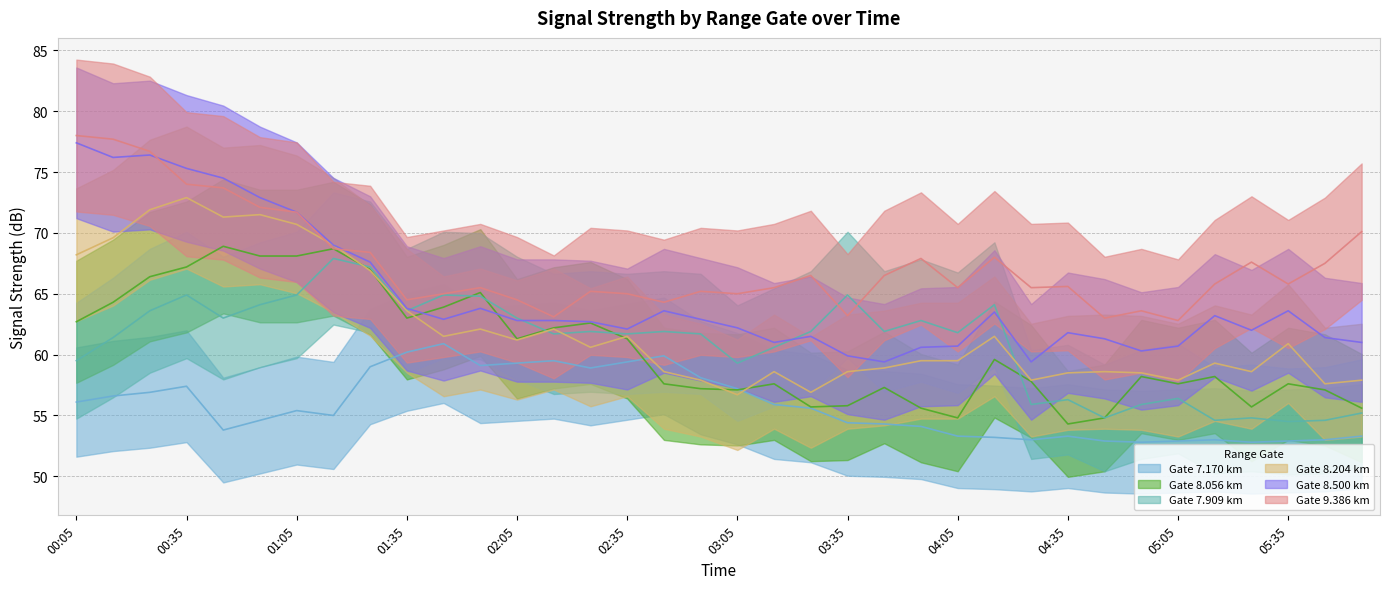

What is the maximum value for   9.386?

78.0